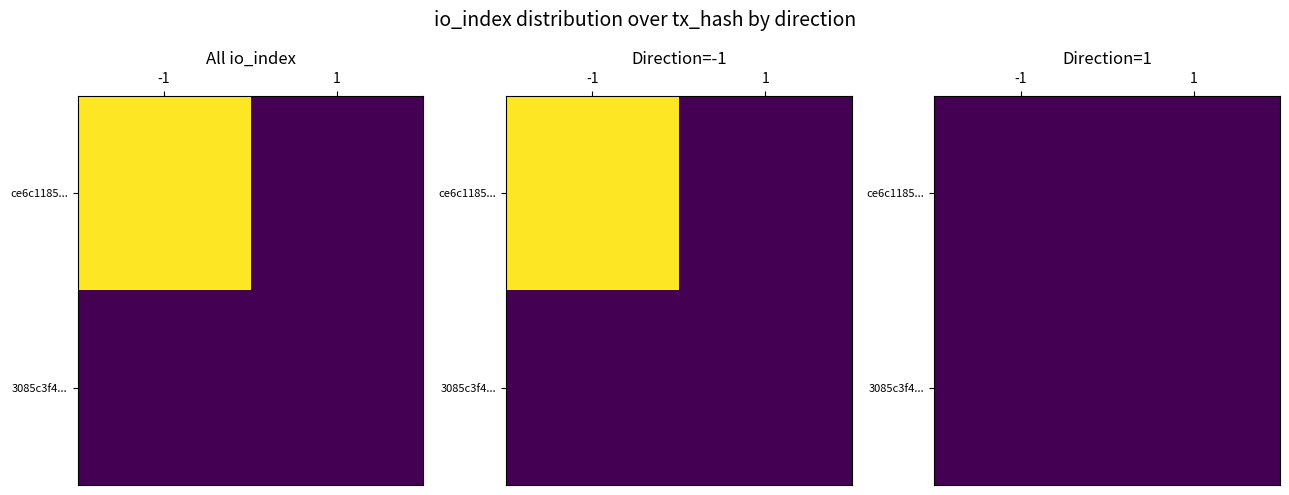

How many data points in ce6c1185311c53e5c39924d4252cdf47597da33 are above 1?

1